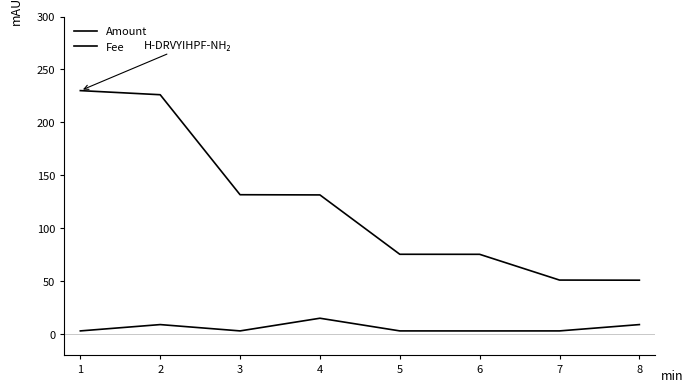

What is the total value across all series at 8?

59.9